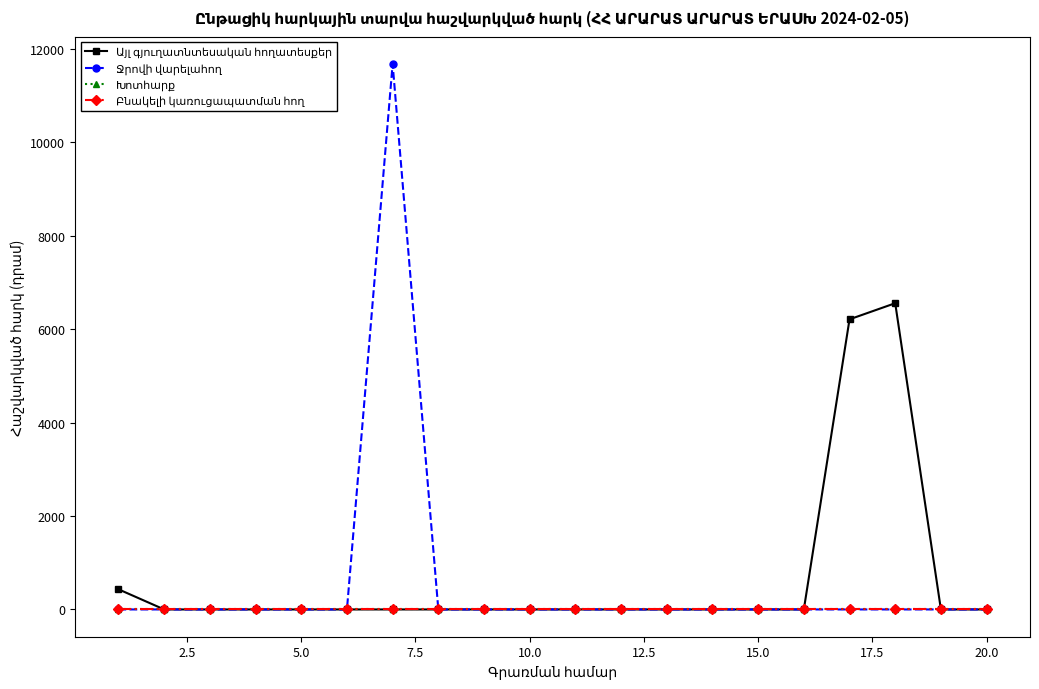

At how many categories does at least one series exceed 96?

4